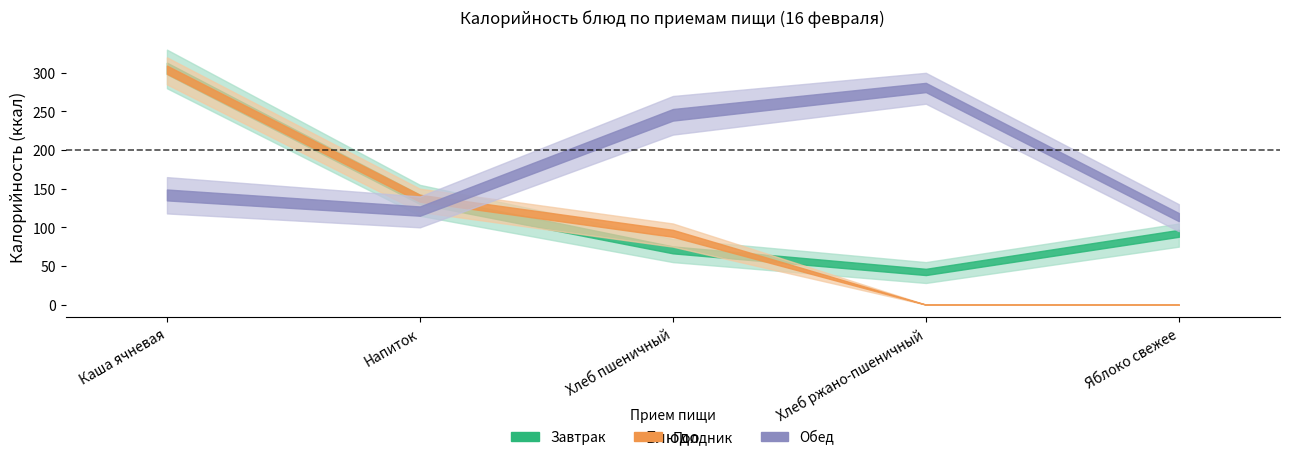

Does the chart display data point markers on the line(s)?

No